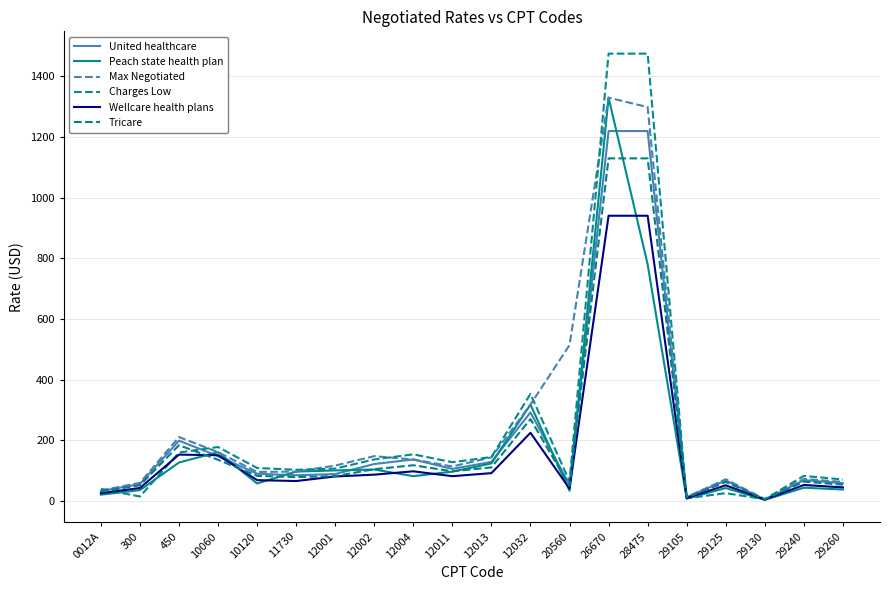

What are all the series names shown in the legend?

United healthcare, Peach state health plan, Max Negotiated, Charges Low, Wellcare health plans, Tricare